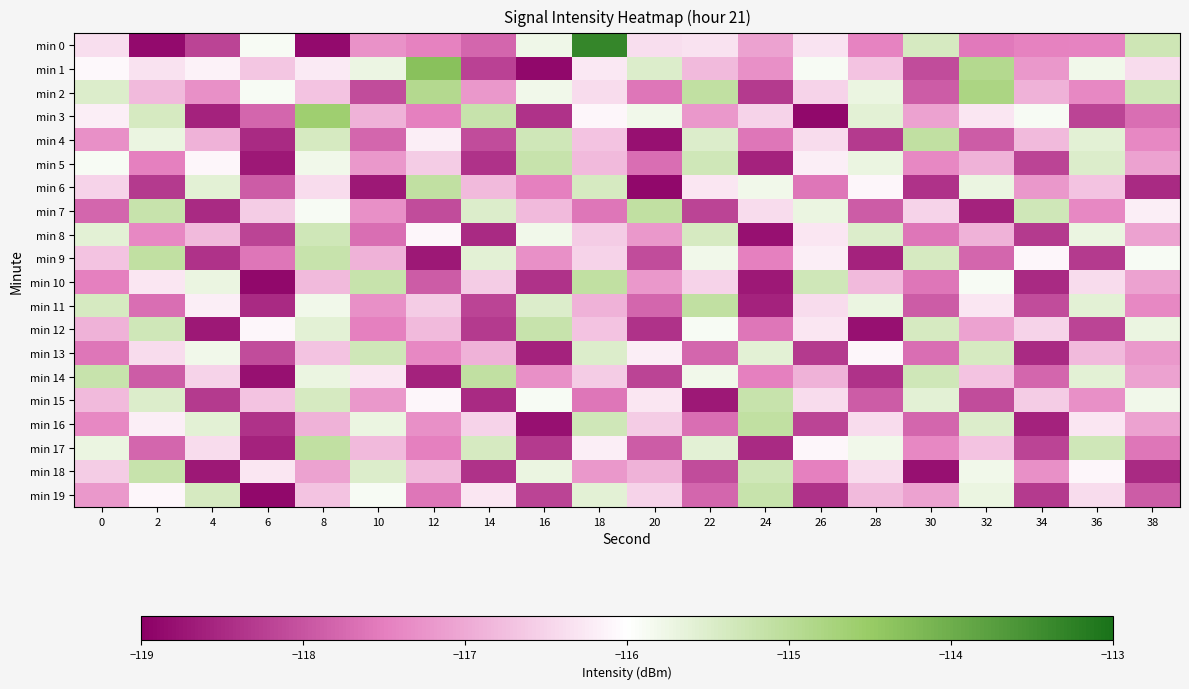

Between 32 and 34, which series saw the biggest shift?

min 7